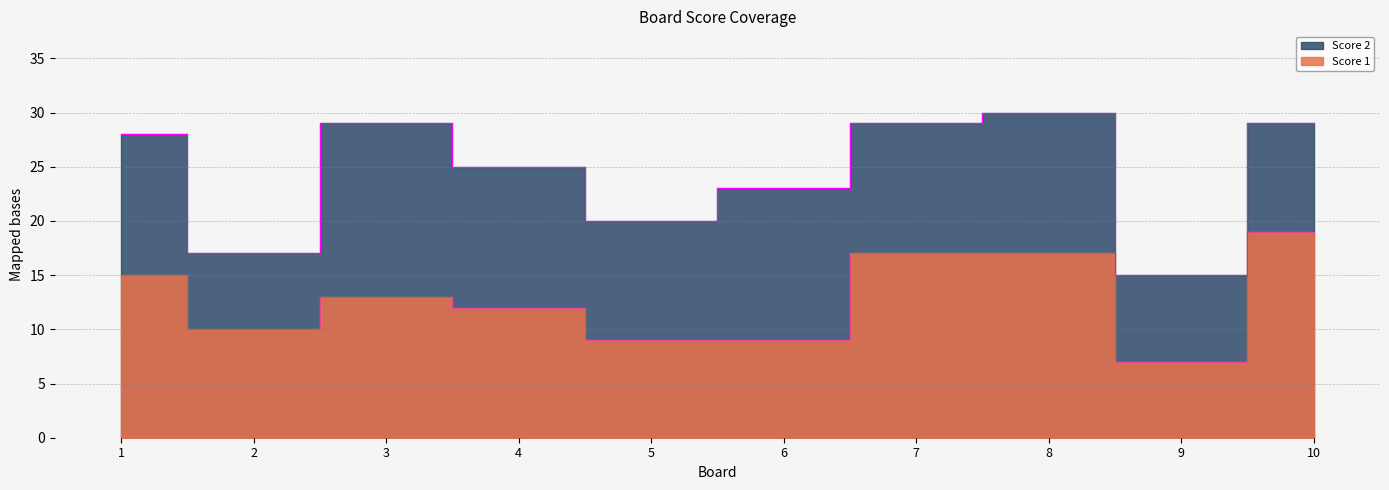

List the labels in order of value, smallest first.

9, 5, 6, 2, 4, 3, 1, 7, 8, 10